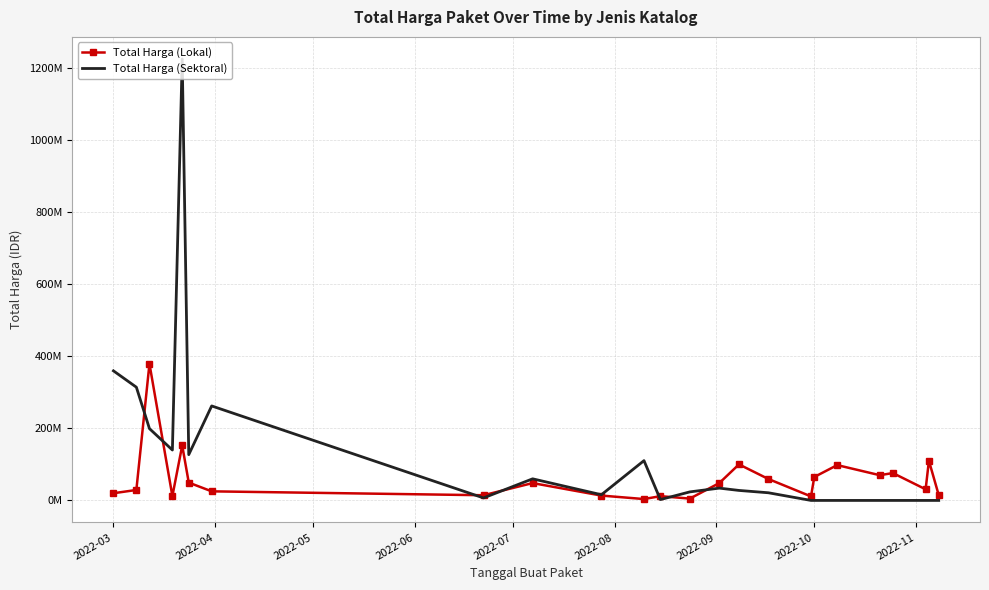

What is the highest value of the Total Harga (Lokal) series?

379075000